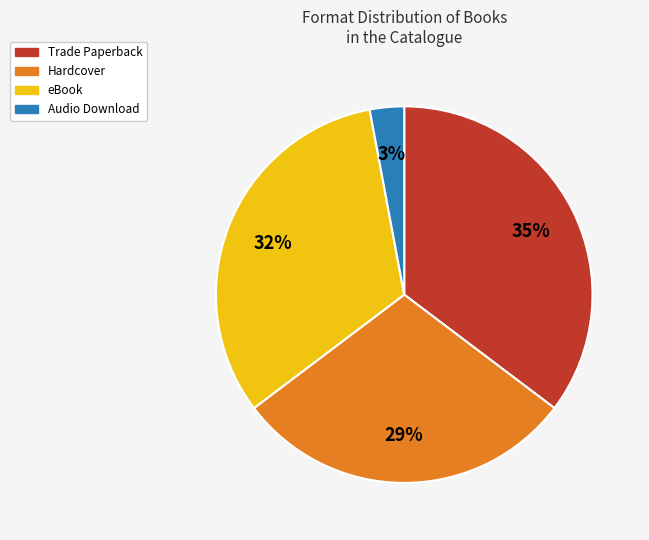

How many segments does this pie chart have?

4